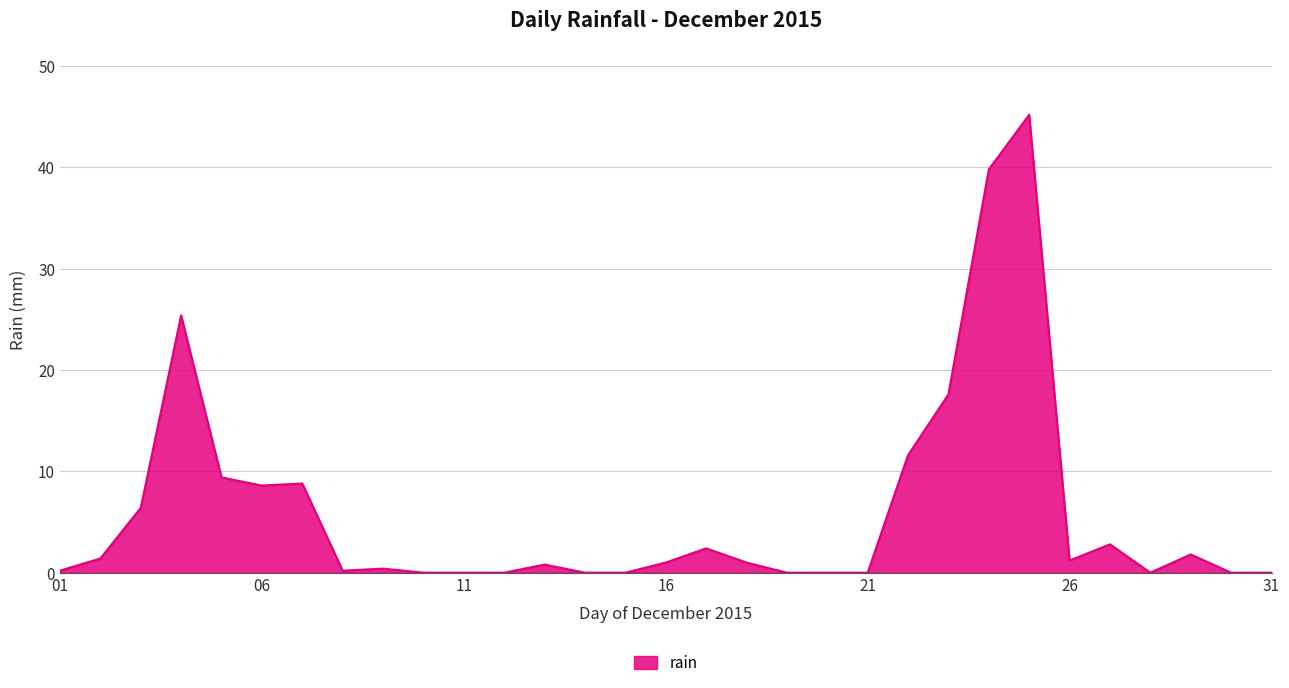

What is the maximum value shown in the chart?

45.2